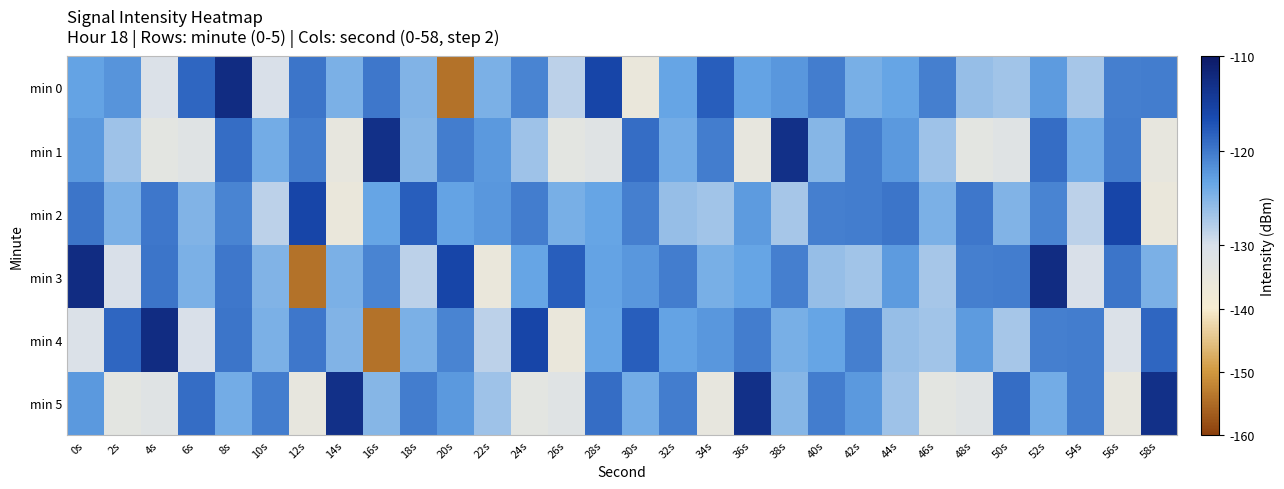

Reading left to right, extract all data points from this chart.

min 0: 0s=-123.2	2s=-122.2	4s=-130.8	6s=-118.7	8s=-112.6	10s=-130.4	12s=-119.8	14s=-124.6	16s=-119.9	18s=-124.9	20s=-154.3	22s=-124.6	24s=-120.9	26s=-128.3	28s=-115.8	30s=-135.7	32s=-123.4	34s=-118.0	36s=-123.2	38s=-122.2	40s=-120.3	42s=-124.5	44s=-123.4	46s=-120.6	48s=-126.1	50s=-126.8	52s=-122.6	54s=-127.1	56s=-120.6	58s=-120.3
min 1: 0s=-122.4	2s=-126.6	4s=-133.5	6s=-132.1	8s=-119.1	10s=-124.2	12s=-120.5	14s=-134.8	16s=-113.1	18s=-125.2	20s=-120.5	22s=-122.4	24s=-126.6	26s=-133.5	28s=-132.1	30s=-119.1	32s=-124.2	34s=-120.5	36s=-134.8	38s=-113.1	40s=-125.2	42s=-120.5	44s=-122.4	46s=-126.6	48s=-133.5	50s=-132.1	52s=-119.1	54s=-124.2	56s=-120.5	58s=-134.8
min 2: 0s=-119.8	2s=-124.6	4s=-119.9	6s=-124.9	8s=-120.9	10s=-128.3	12s=-115.8	14s=-135.7	16s=-123.4	18s=-118.0	20s=-123.2	22s=-122.2	24s=-120.3	26s=-124.5	28s=-123.4	30s=-120.6	32s=-126.1	34s=-126.8	36s=-122.6	38s=-127.1	40s=-120.6	42s=-120.3	44s=-119.8	46s=-124.6	48s=-119.9	50s=-124.9	52s=-120.9	54s=-128.3	56s=-115.8	58s=-135.7
min 3: 0s=-112.6	2s=-130.4	4s=-119.8	6s=-124.6	8s=-119.9	10s=-124.9	12s=-154.3	14s=-124.6	16s=-120.9	18s=-128.3	20s=-115.8	22s=-135.7	24s=-123.4	26s=-118.0	28s=-123.2	30s=-122.2	32s=-120.3	34s=-124.5	36s=-123.4	38s=-120.6	40s=-126.1	42s=-126.8	44s=-122.6	46s=-127.1	48s=-120.6	50s=-120.3	52s=-112.6	54s=-130.4	56s=-119.8	58s=-124.6
min 4: 0s=-130.8	2s=-118.7	4s=-112.6	6s=-130.4	8s=-119.8	10s=-124.6	12s=-119.9	14s=-124.9	16s=-154.3	18s=-124.6	20s=-120.9	22s=-128.3	24s=-115.8	26s=-135.7	28s=-123.4	30s=-118.0	32s=-123.2	34s=-122.2	36s=-120.3	38s=-124.5	40s=-123.4	42s=-120.6	44s=-126.1	46s=-126.8	48s=-122.6	50s=-127.1	52s=-120.6	54s=-120.3	56s=-130.8	58s=-118.7
min 5: 0s=-122.4	2s=-133.5	4s=-132.1	6s=-119.1	8s=-124.2	10s=-120.5	12s=-134.8	14s=-113.1	16s=-125.2	18s=-120.5	20s=-122.4	22s=-126.6	24s=-133.5	26s=-132.1	28s=-119.1	30s=-124.2	32s=-120.5	34s=-134.8	36s=-113.1	38s=-125.2	40s=-120.5	42s=-122.4	44s=-126.6	46s=-133.5	48s=-132.1	50s=-119.1	52s=-124.2	54s=-120.5	56s=-134.8	58s=-113.1